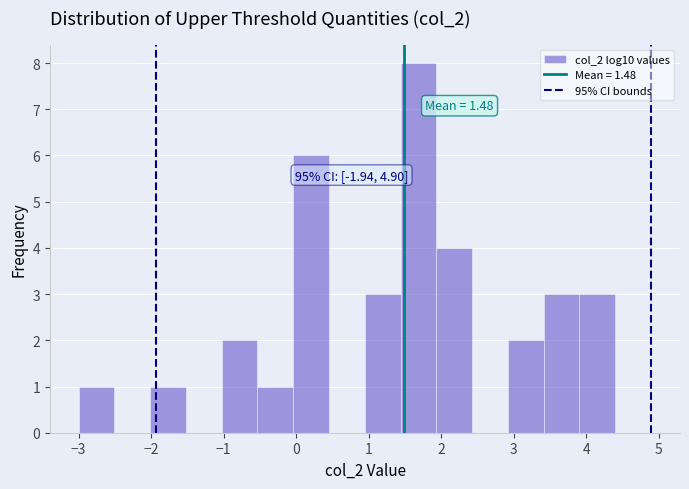

Over which range of the x-axis is the bar tallest?

1.4 to 1.9